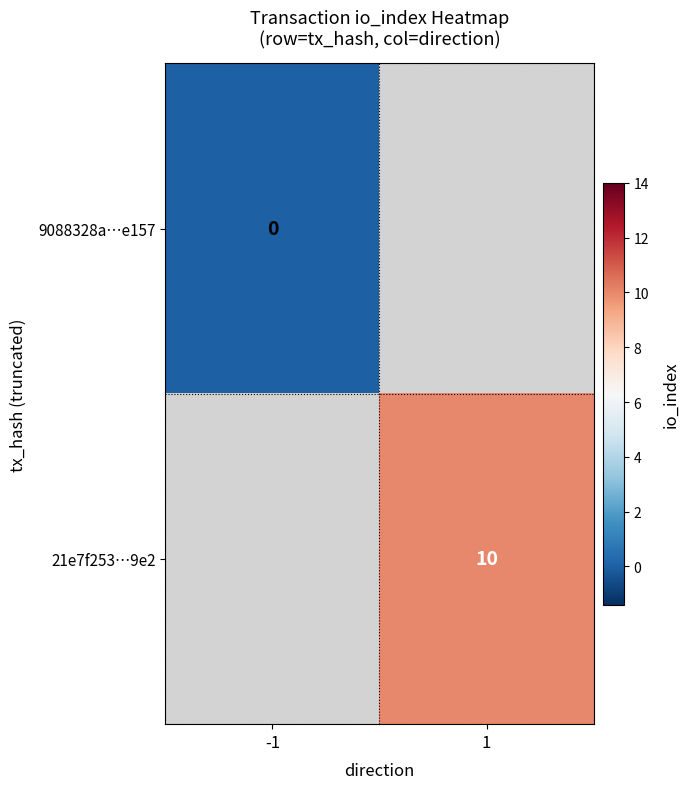

The 21e7f253…9e2 series shows 10 at 1. True or false?

True